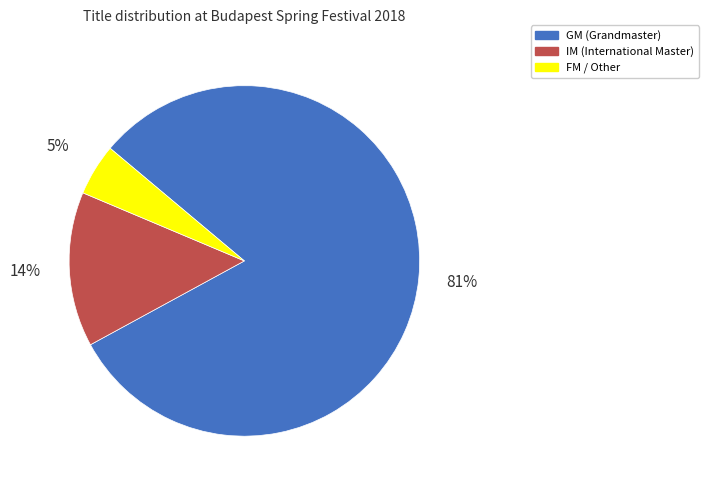

Is there any slice that represents more than half of the pie?

Yes